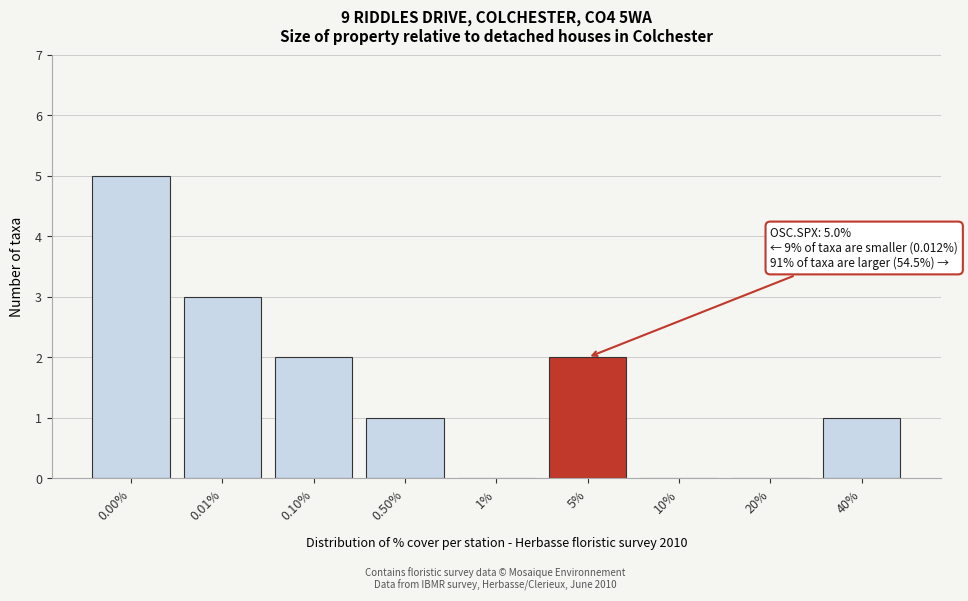

Reading right to left, extract all data points from this chart.

40%=1	20%=0	10%=0	5%=2	1%=0	0.50%=1	0.10%=2	0.01%=3	0.00%=5